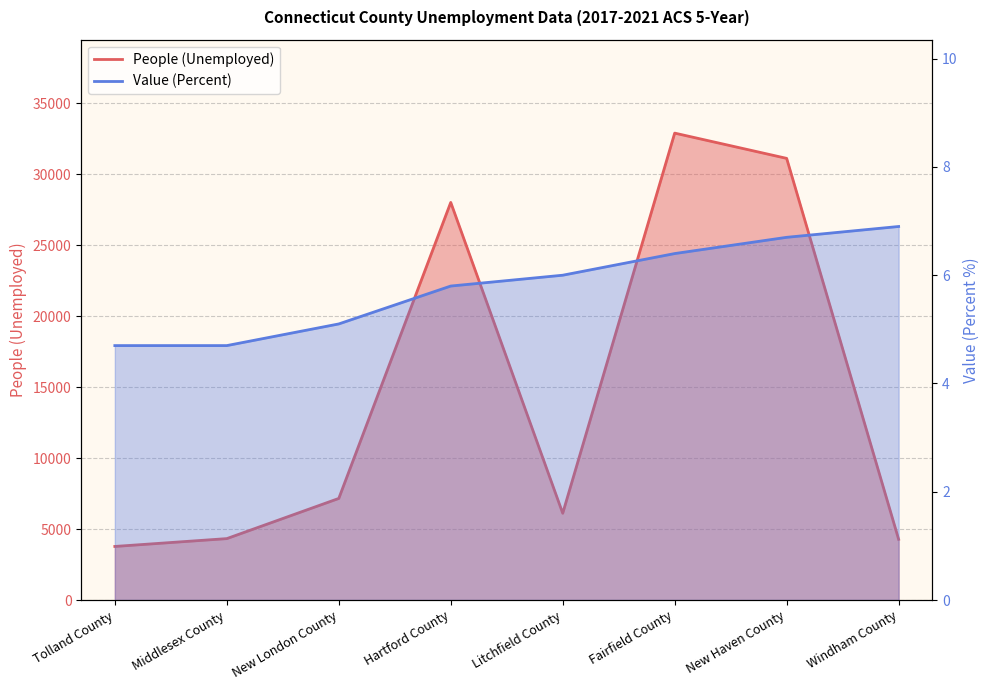

Rank the series by their maximum value, from lowest to highest.

Value (Percent), People (Unemployed)